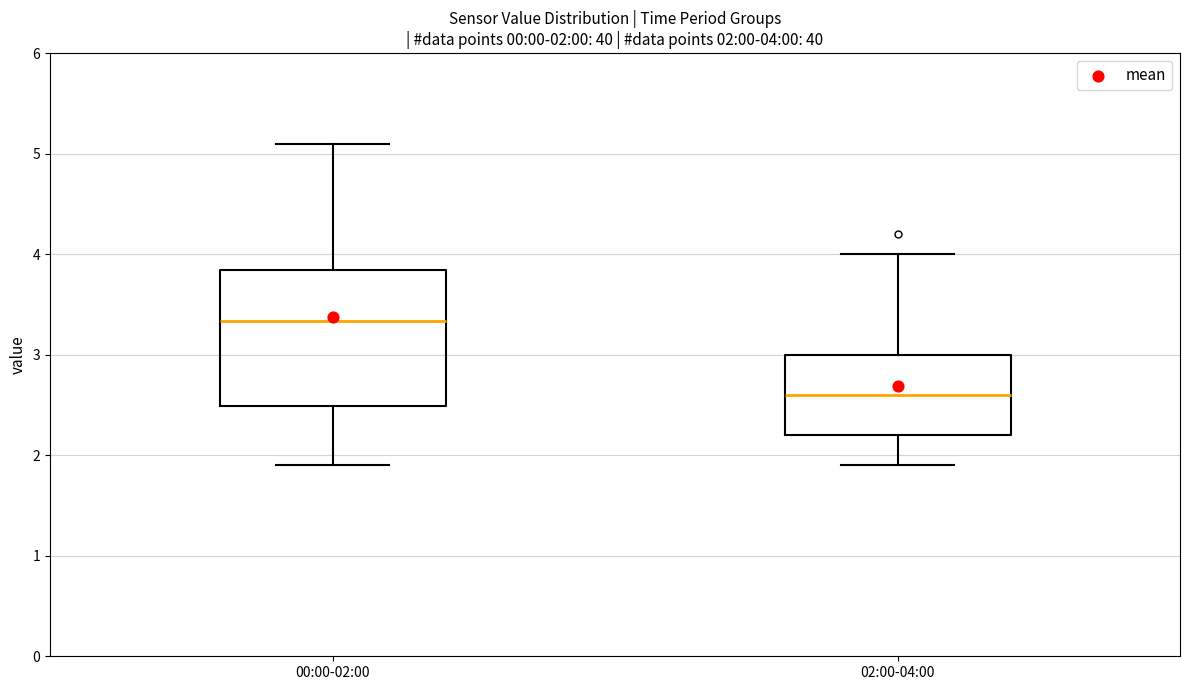

Comparing the boxes themselves (not the whiskers), which one is the tallest?

00:00-02:00